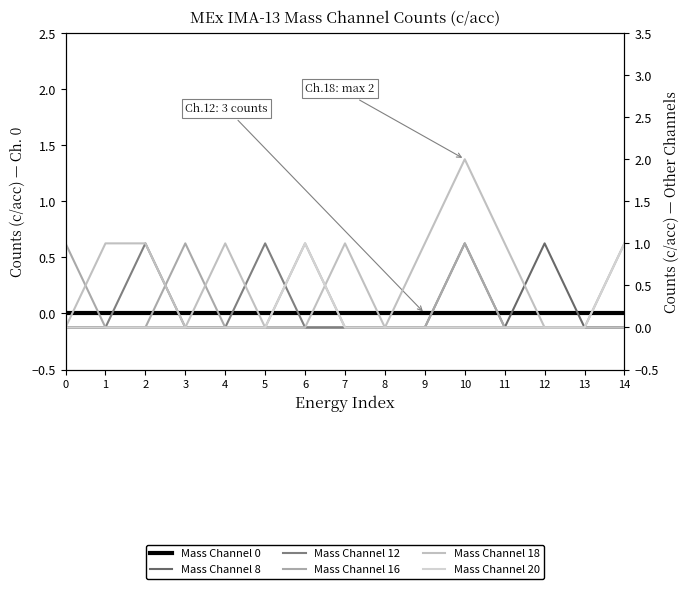

Between 6 and 14, which series saw the biggest shift?

Mass Channel 0